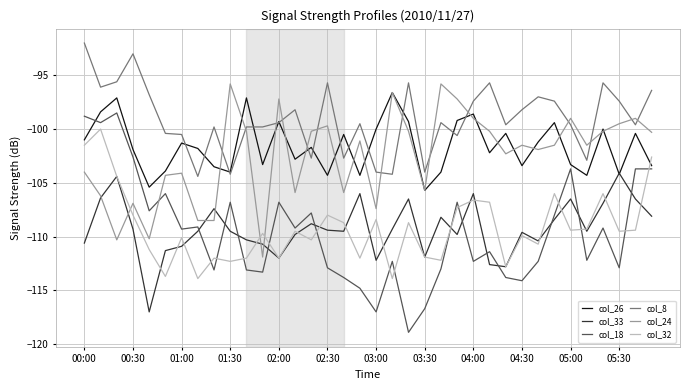

After their last crossing, which series has the higher values: col_33 or col_18?

col_18